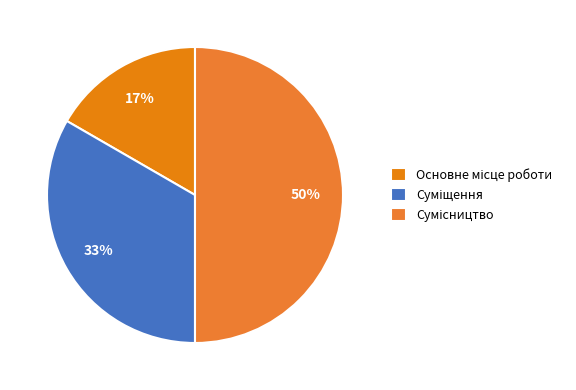

How many segments does this pie chart have?

3